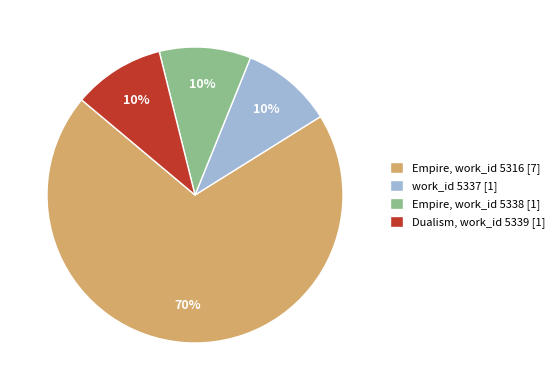

Is it true that Empire, work_id 5316 [7] is 70% of the pie?

True